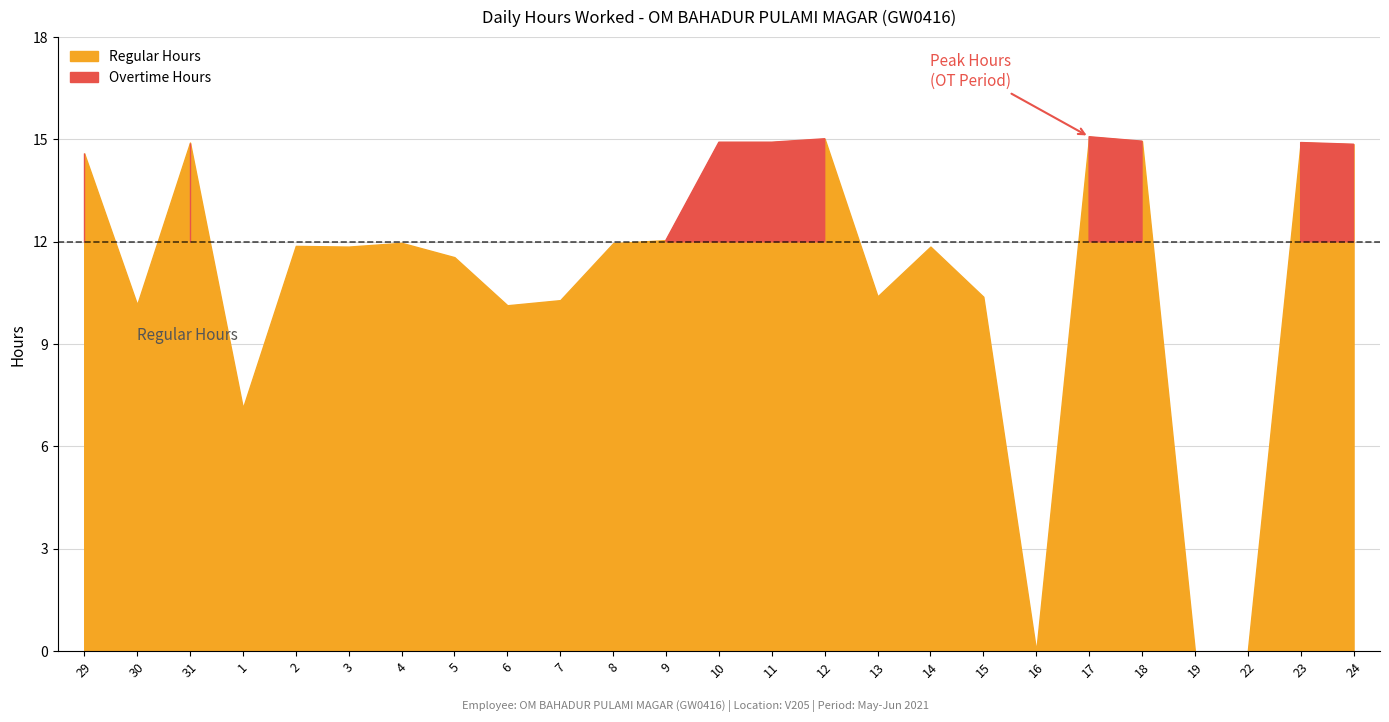

True or false: Overtime and Hours Worked cross at least once.

False